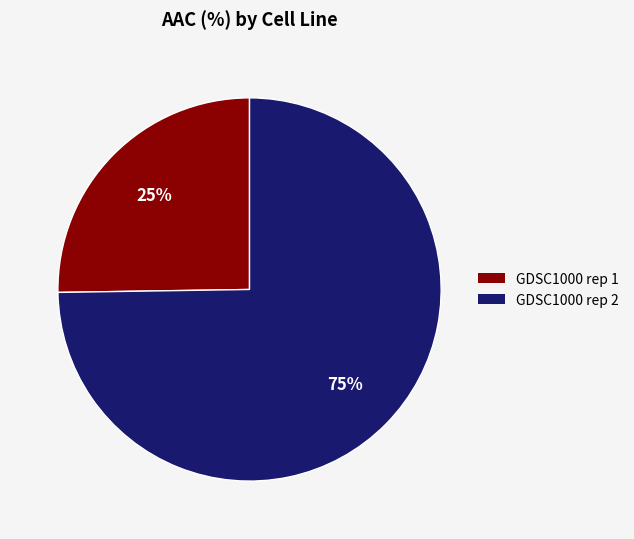

To the nearest percent, what is the average slice percentage?

50%